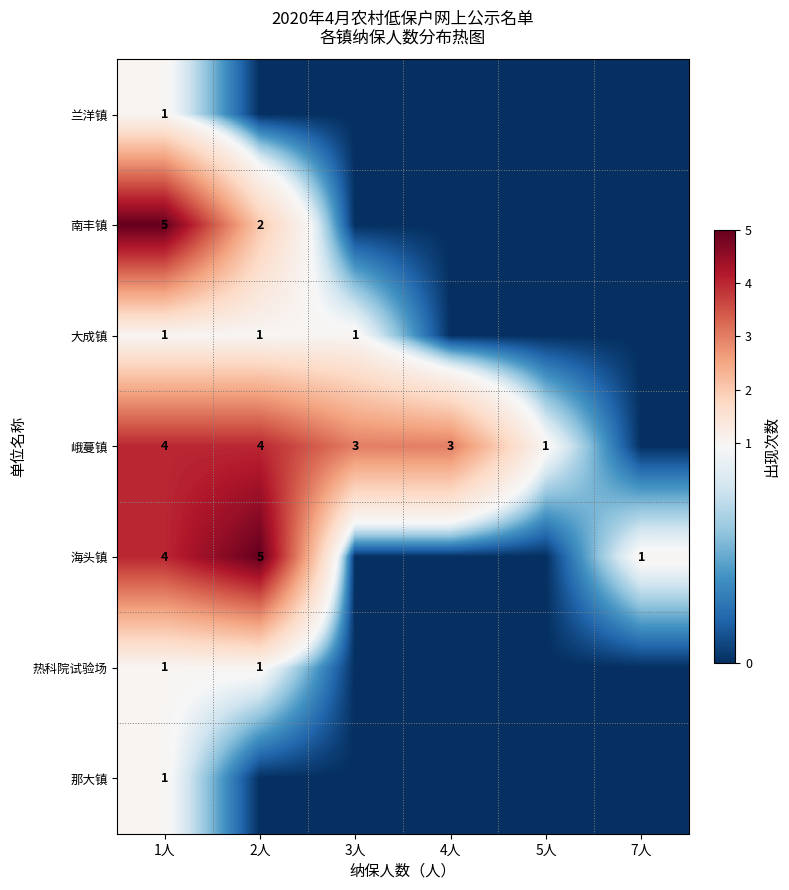

What is the difference between the highest and lowest values at 1人?

4